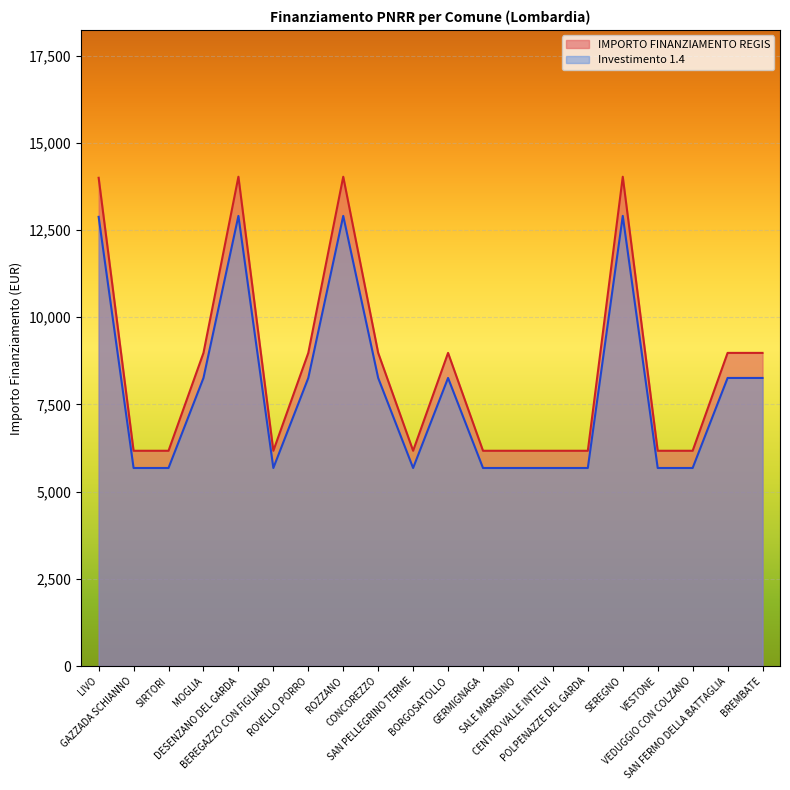

At how many categories does at least one series exceed 7107?

10